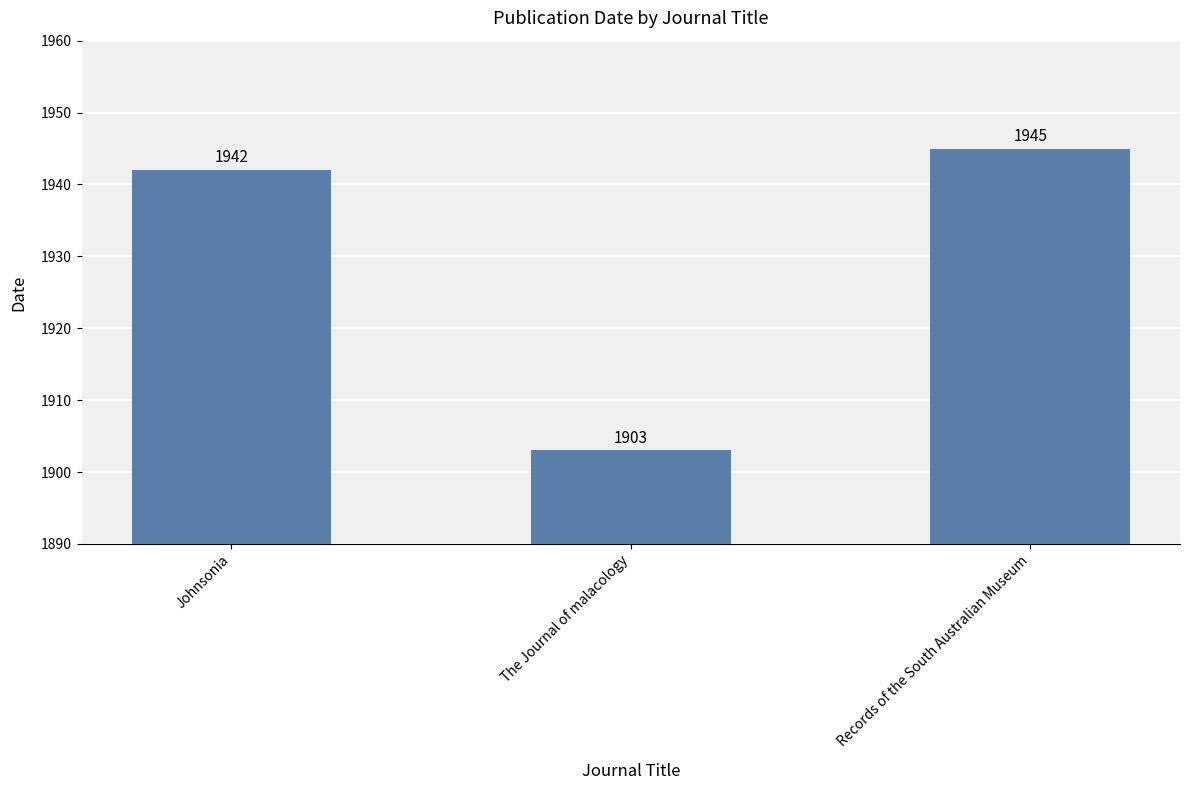

What is the sum of all values?

5790